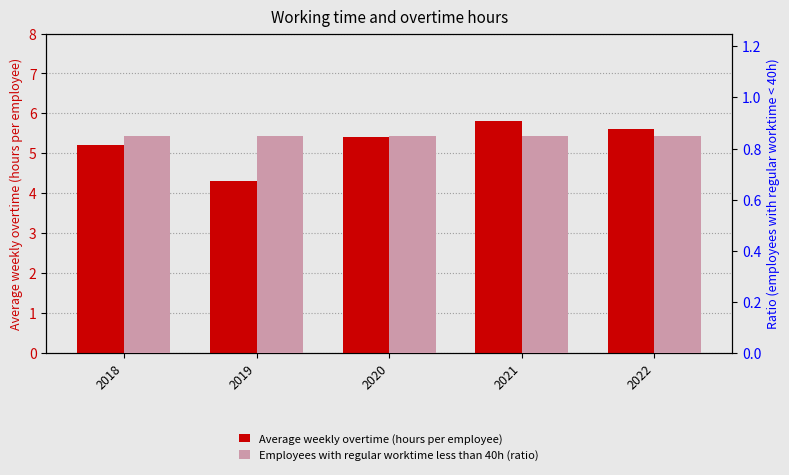

Between 2020 and 2021, which is larger?

2021